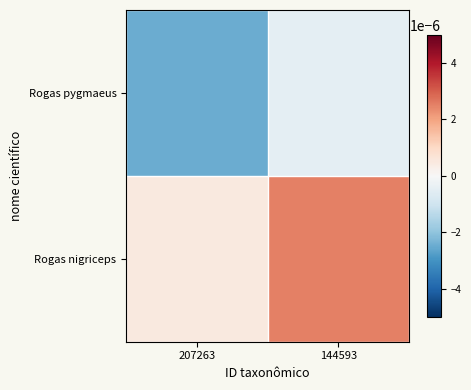

At how many categories does at least one series exceed 0?

2